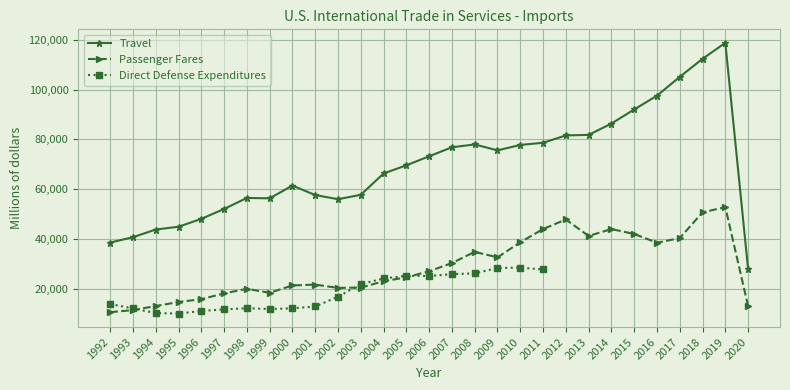

True or false: Travel and Passenger Fares intersect in this chart.

False